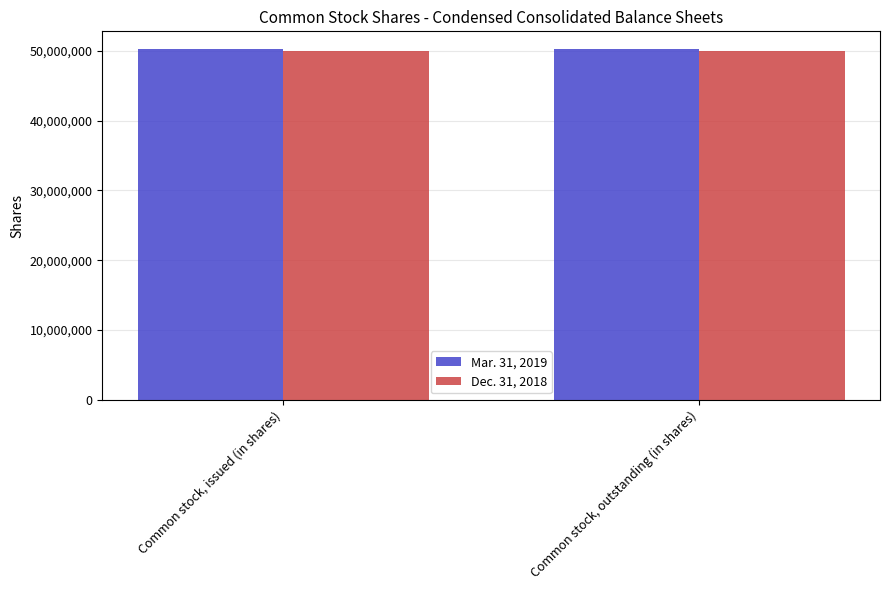

What is the label of the 1st bar from the right?

Common stock, outstanding (in shares)